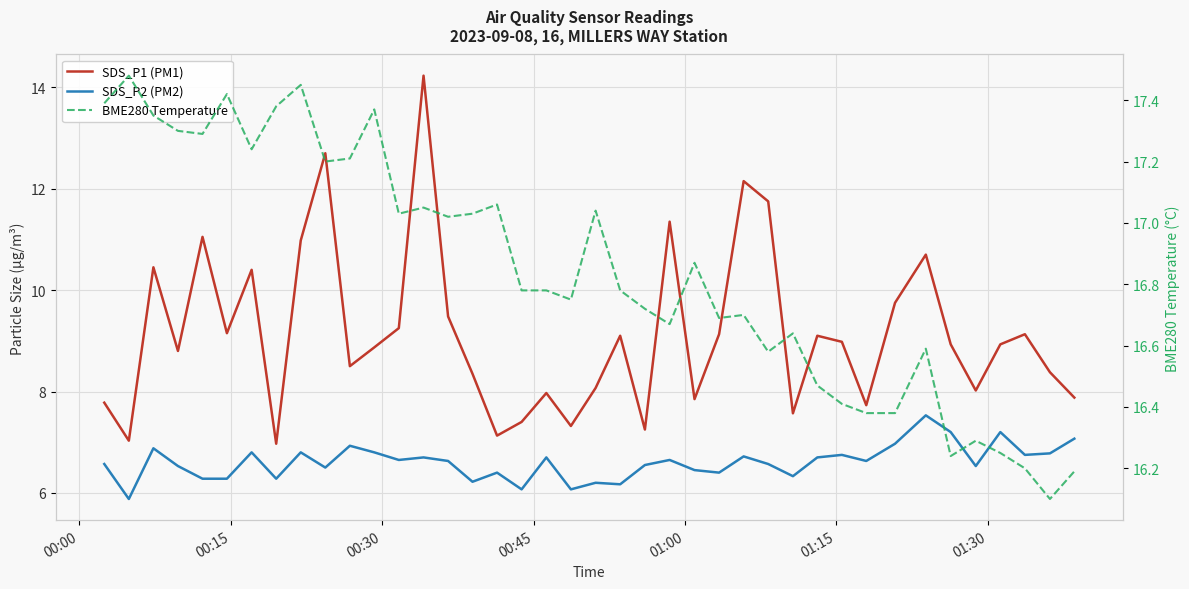

Reading left to right, what are all the values shown in this chart?

SDS_P1 (PM1): 7.8	7.0	10.4	8.8	11.1	9.2	10.4	7.0	11.0	12.7	8.5	8.9	9.2	14.2	9.5	8.3	7.1	7.4	8.0	7.3	8.1	9.1	7.2	11.3	7.8	9.1	12.2	11.8	7.6	9.1	9.0	7.7	9.8	10.7	8.9	8.0	8.9	9.1	8.4	7.9
SDS_P2 (PM2): 6.6	5.9	6.9	6.5	6.3	6.3	6.8	6.3	6.8	6.5	6.9	6.8	6.7	6.7	6.6	6.2	6.4	6.1	6.7	6.1	6.2	6.2	6.5	6.7	6.5	6.4	6.7	6.6	6.3	6.7	6.8	6.6	7.0	7.5	7.2	6.5	7.2	6.8	6.8	7.1
BME280 Temperature: 17.4	17.5	17.4	17.3	17.3	17.4	17.2	17.4	17.4	17.2	17.2	17.4	17.0	17.1	17.0	17.0	17.1	16.8	16.8	16.8	17.0	16.8	16.7	16.7	16.9	16.7	16.7	16.6	16.6	16.5	16.4	16.4	16.4	16.6	16.2	16.3	16.2	16.2	16.1	16.2